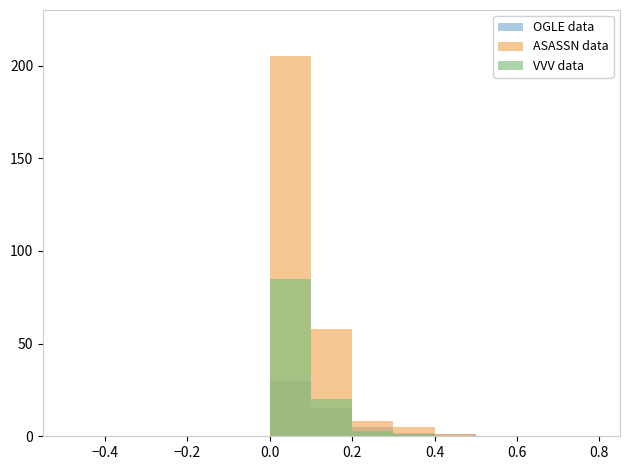

At 0.8, list the series in order from largest to smallest.

OGLE data, ASASSN data, VVV data